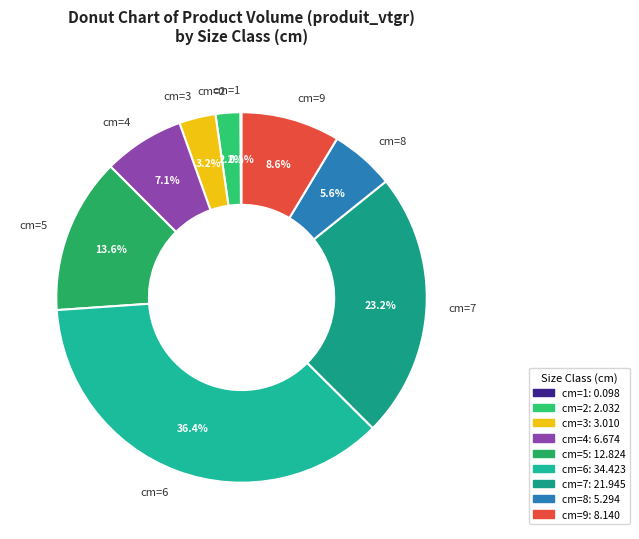

How much of the chart is everything except cm=6?

63.6%